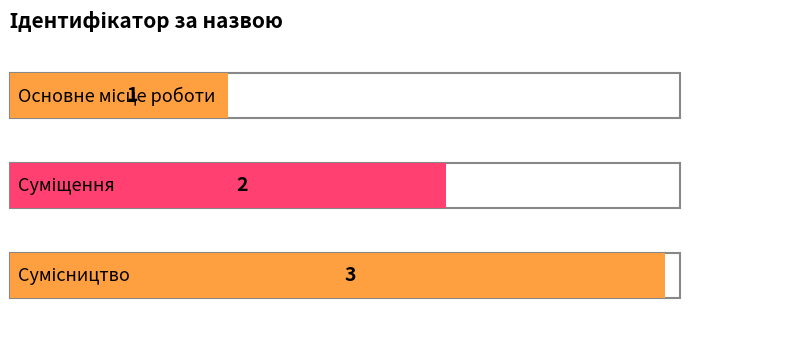

What is the value of the 1st bar from the left?

1